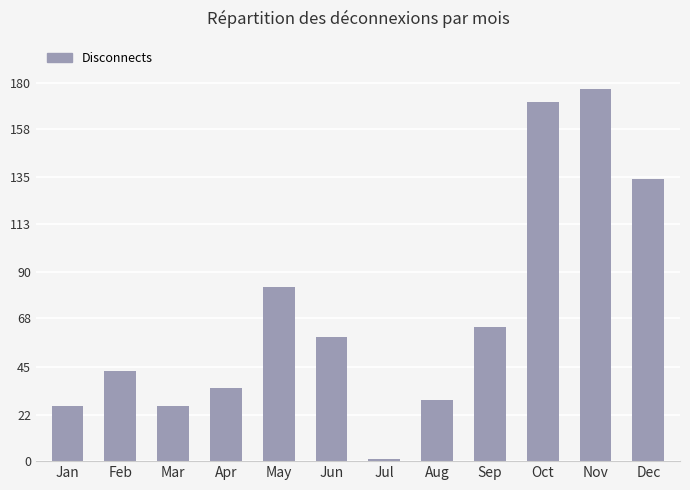

The value at Jun is 97. True or false?

False